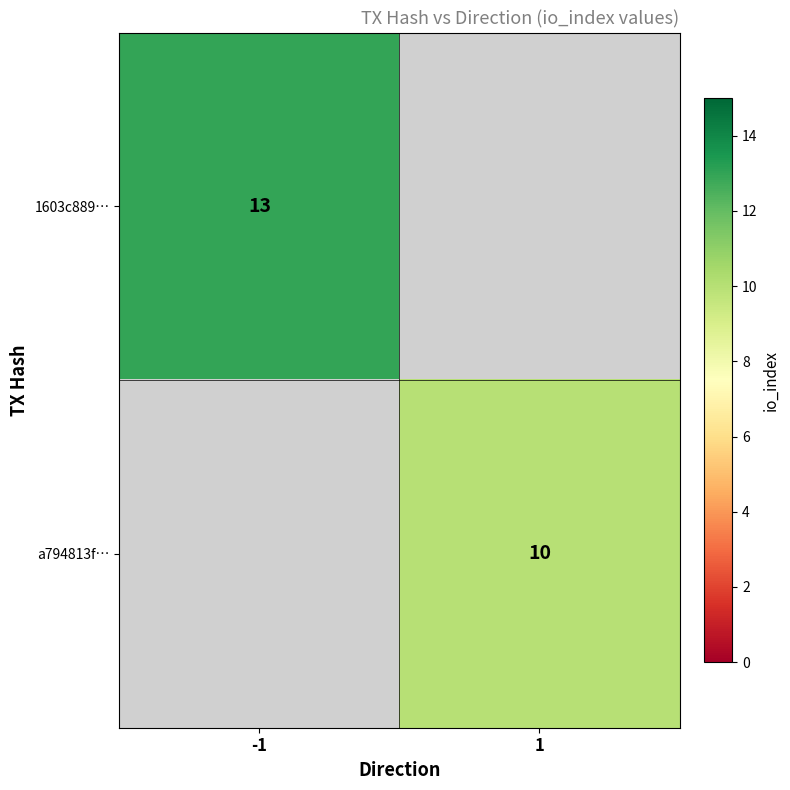

True or false: a794813f… has a value of 5 at 1.

False